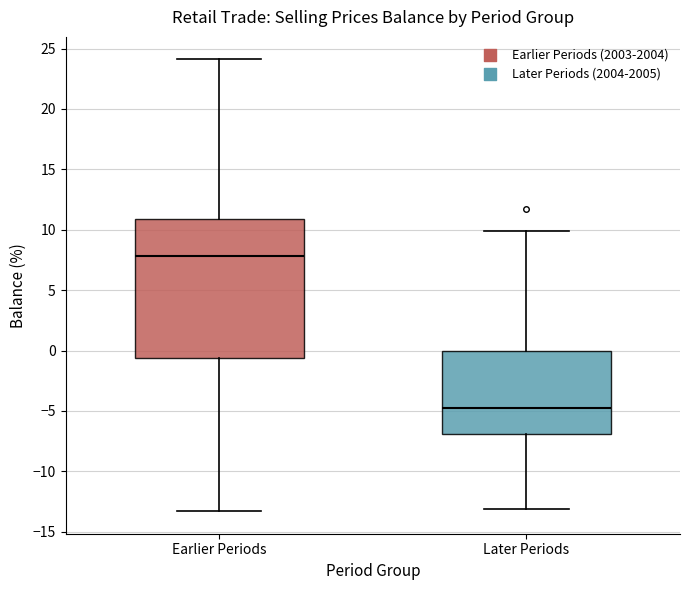

Which box has the highest median line?

Earlier Periods